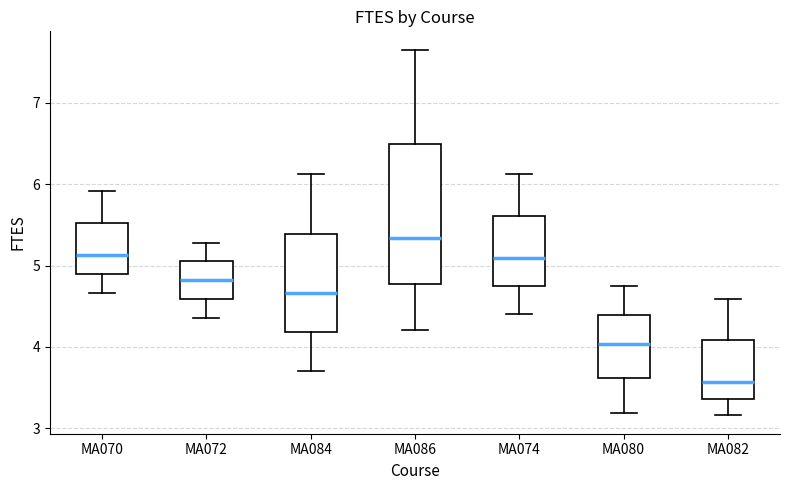

Reading left to right, transcribe this box plot: for each box, give where its median line is, the range the box spans, and where its two whiskers end, as read against the y-axis. The values are not printed on the chart, so give them approximately, as read against the axis.

MA070: median 5.1, box 4.9 to 5.5, whiskers 4.7 to 5.9
MA072: median 4.8, box 4.6 to 5.1, whiskers 4.4 to 5.3
MA084: median 4.7, box 4.2 to 5.4, whiskers 3.7 to 6.1
MA086: median 5.3, box 4.8 to 6.5, whiskers 4.2 to 7.7
MA074: median 5.1, box 4.7 to 5.6, whiskers 4.4 to 6.1
MA080: median 4.0, box 3.6 to 4.4, whiskers 3.2 to 4.8
MA082: median 3.6, box 3.4 to 4.1, whiskers 3.2 to 4.6